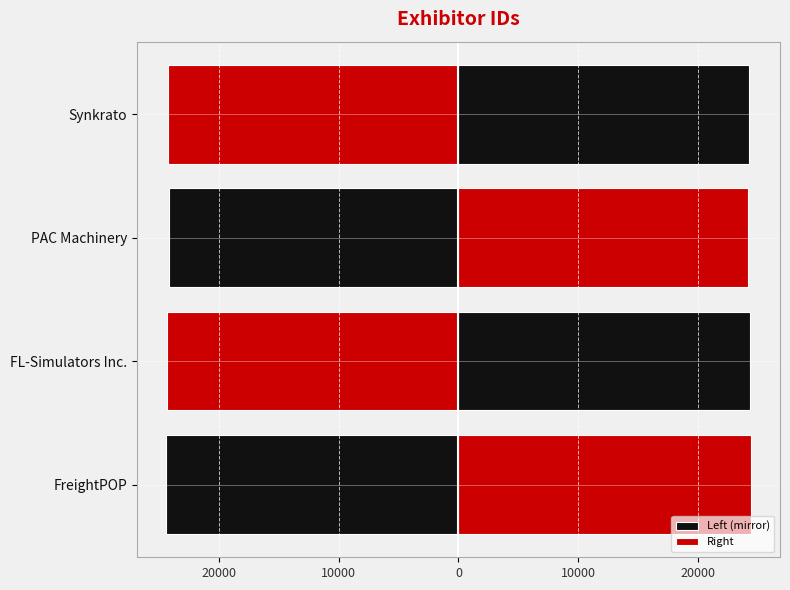

True or false: Left (mirror) has a value of -8348.4 at Synkrato.

False